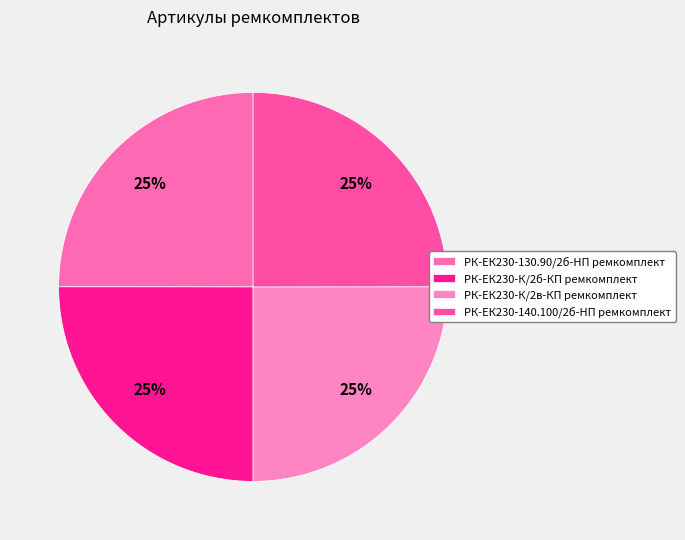

The РК-ЕК230-К/2в-КП ремкомплект slice represents 25% of the pie. True or false?

True